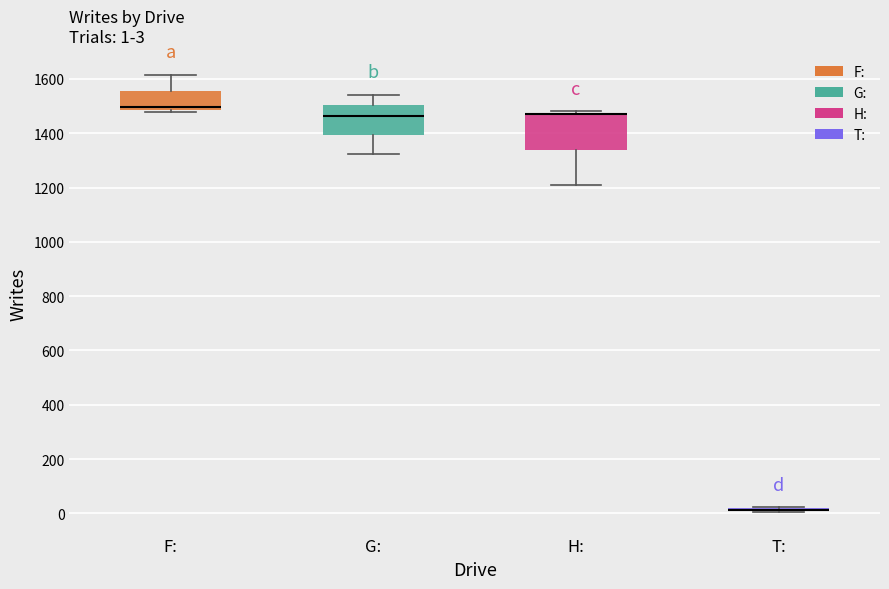

Comparing the boxes themselves (not the whiskers), which one is the tallest?

H: